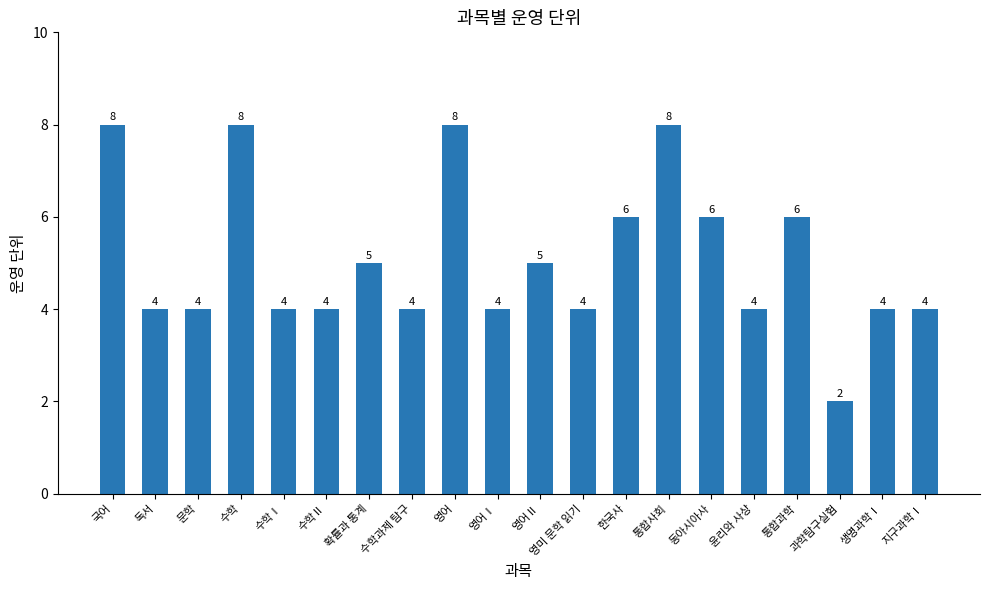

What is the difference between the maximum and minimum values?

6